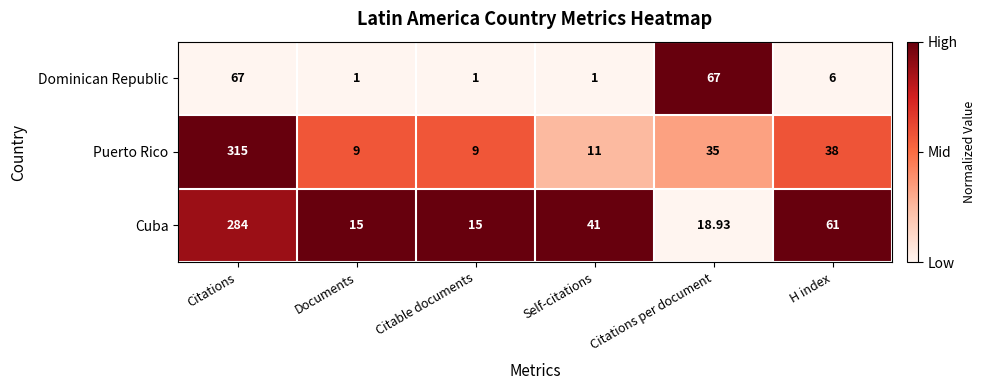

Which label corresponds to the largest value in the chart?

Citations